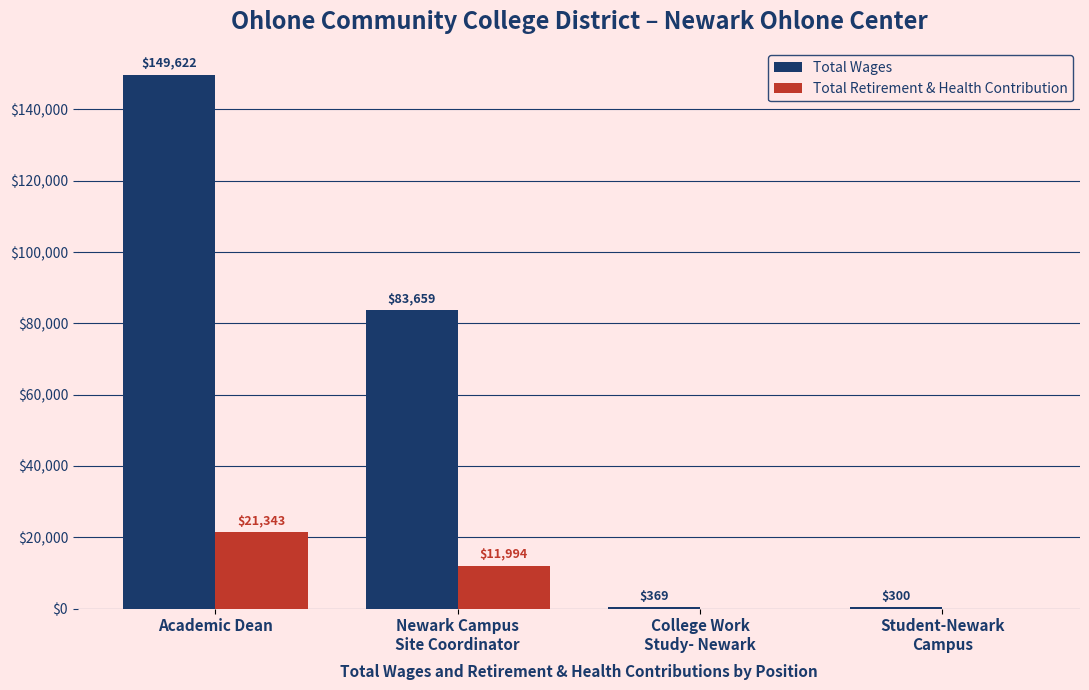

Which series has the largest range (max minus min)?

Total Wages